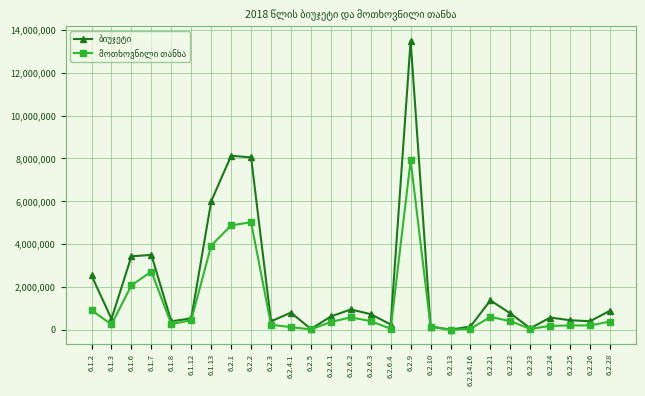

What is the label of the 11th point from the right?

6.2.9